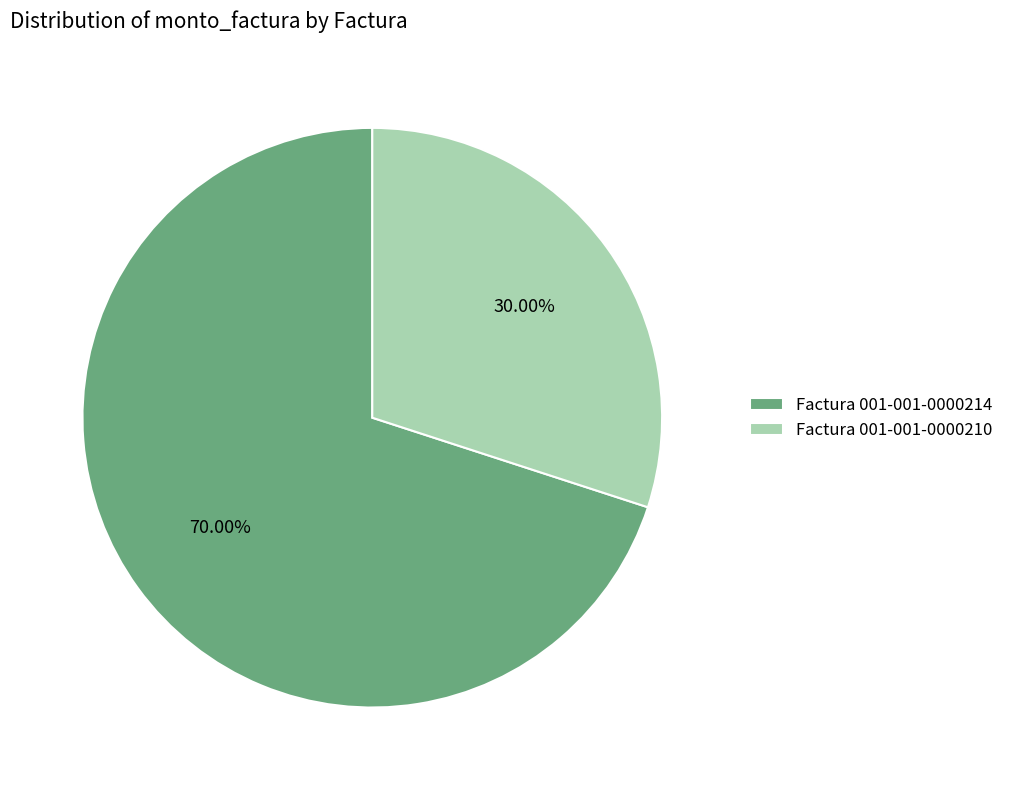

Rank the categories by value from lowest to highest.

Factura 001-001-0000210, Factura 001-001-0000214